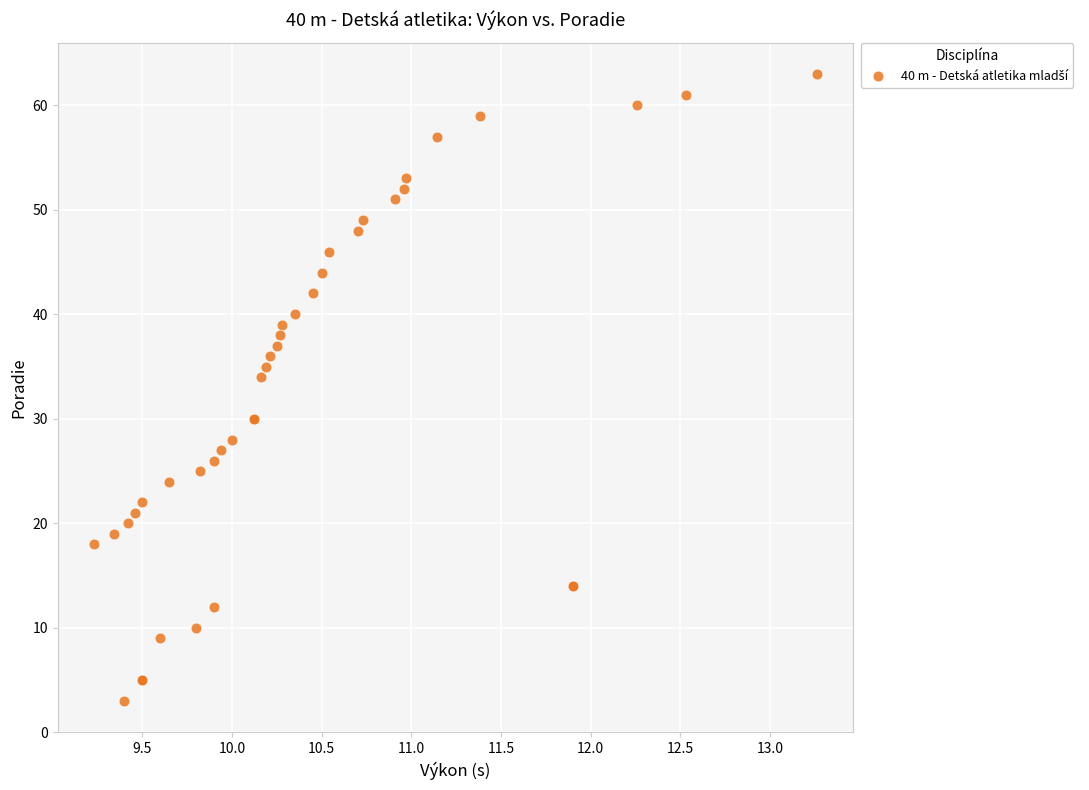

What Y value in the scatter plot is closest to 33?

34